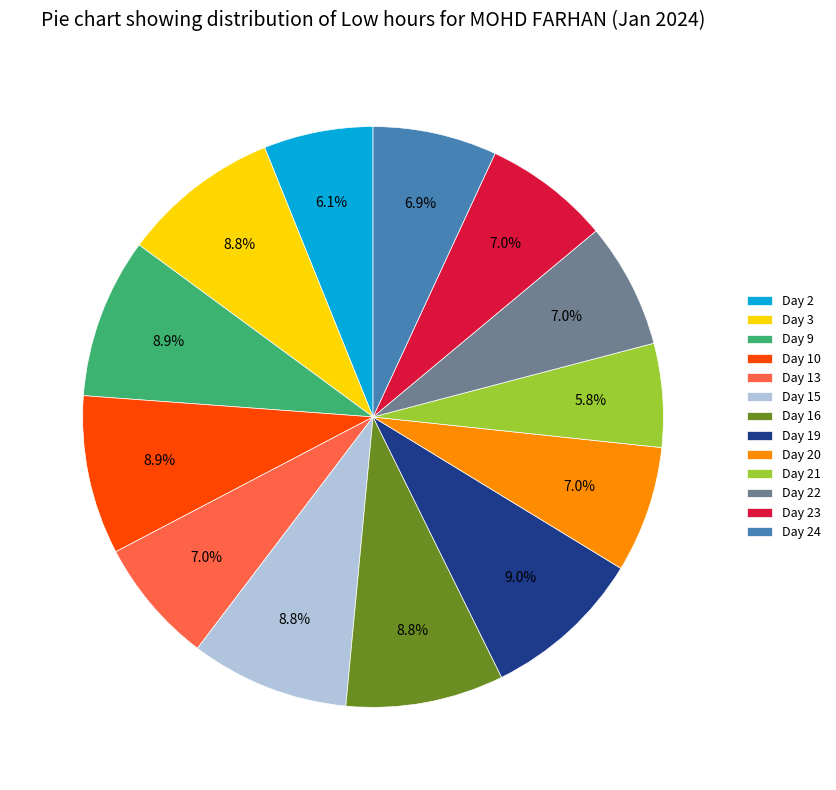

To the nearest percent, what percentage of the pie is Day 21?

6%